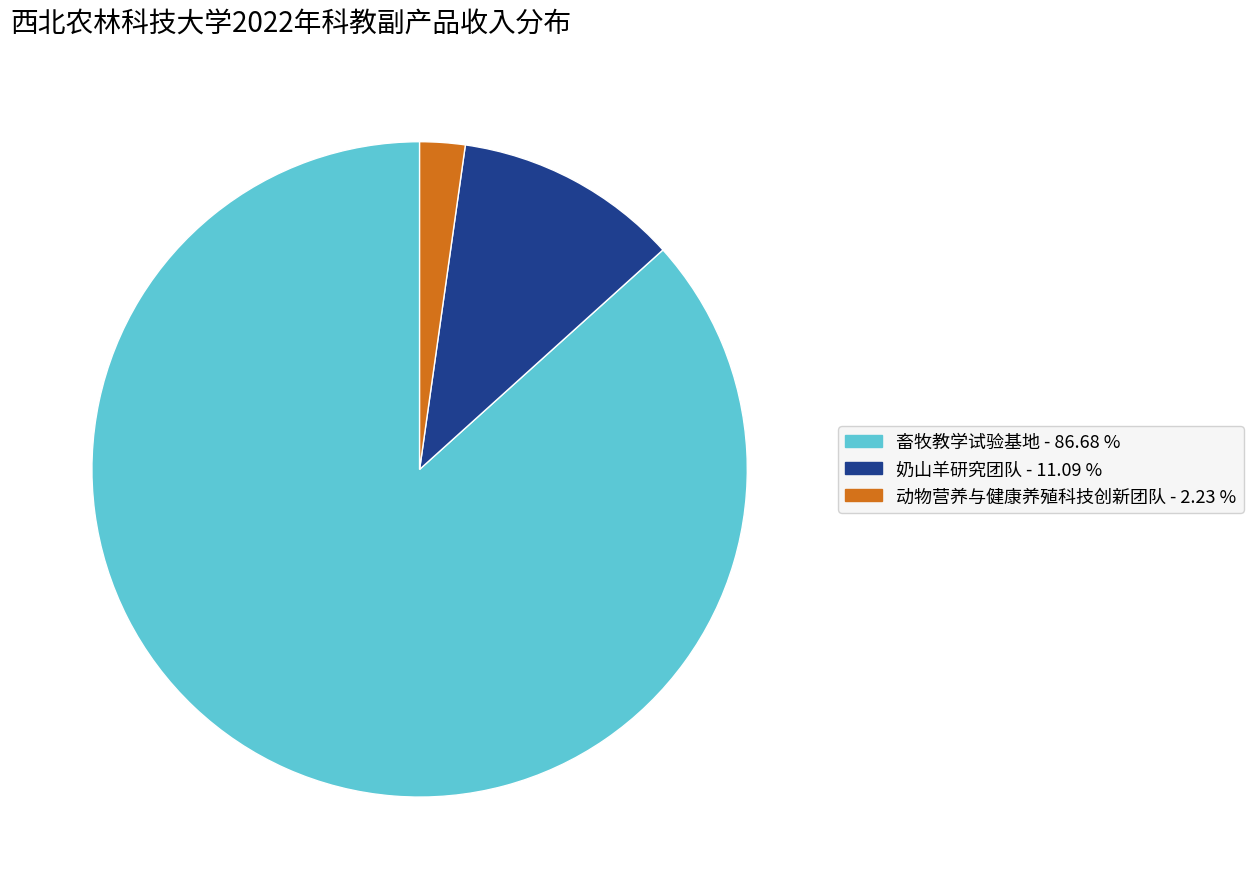

Is there a majority slice in this chart?

Yes